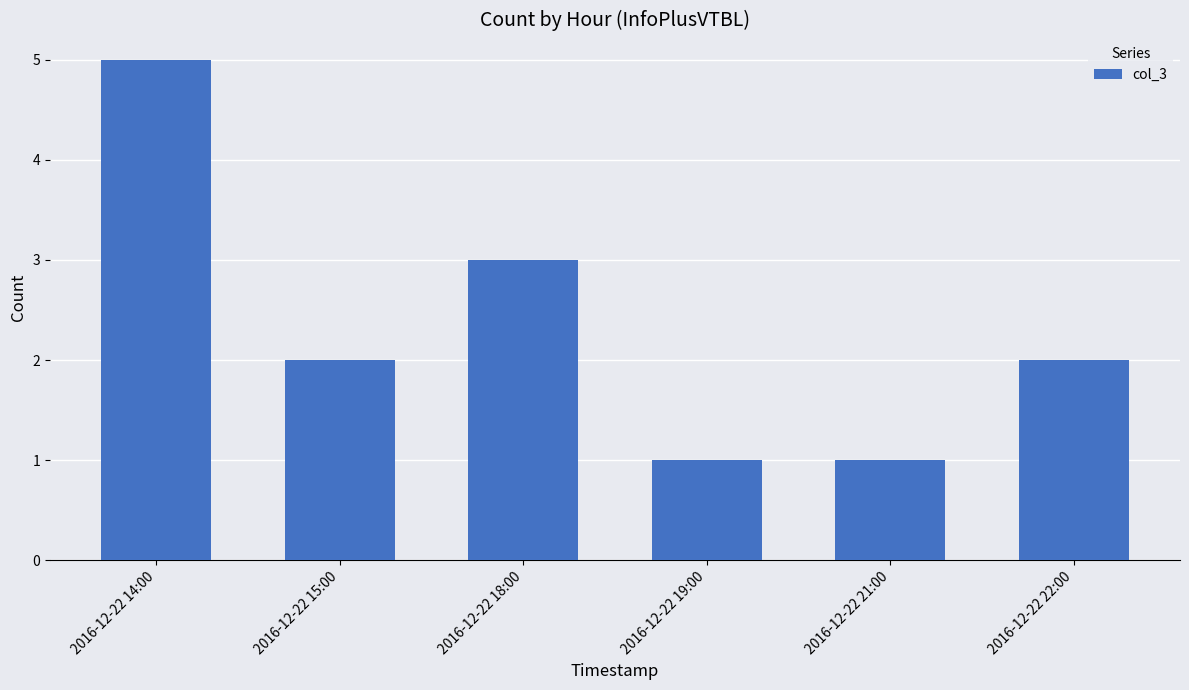

Which has a higher value, 2016-12-22 18:00 or 2016-12-22 15:00?

2016-12-22 18:00